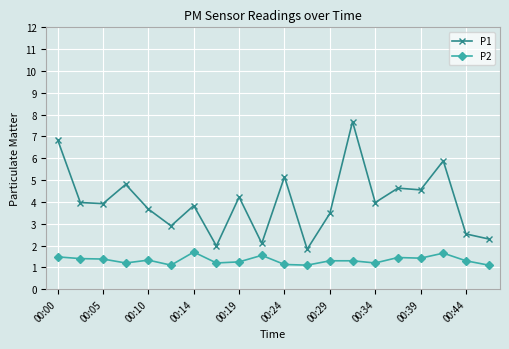

What is the maximum value for P1?

7.7